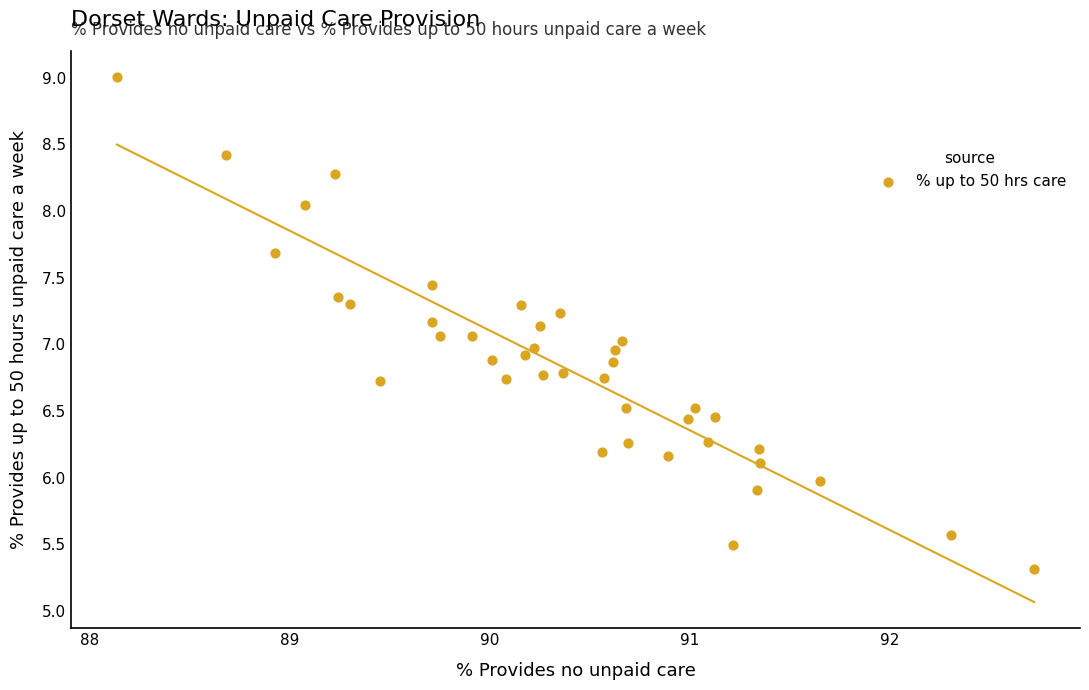

What is the range of Y values (max minus min)?

3.7